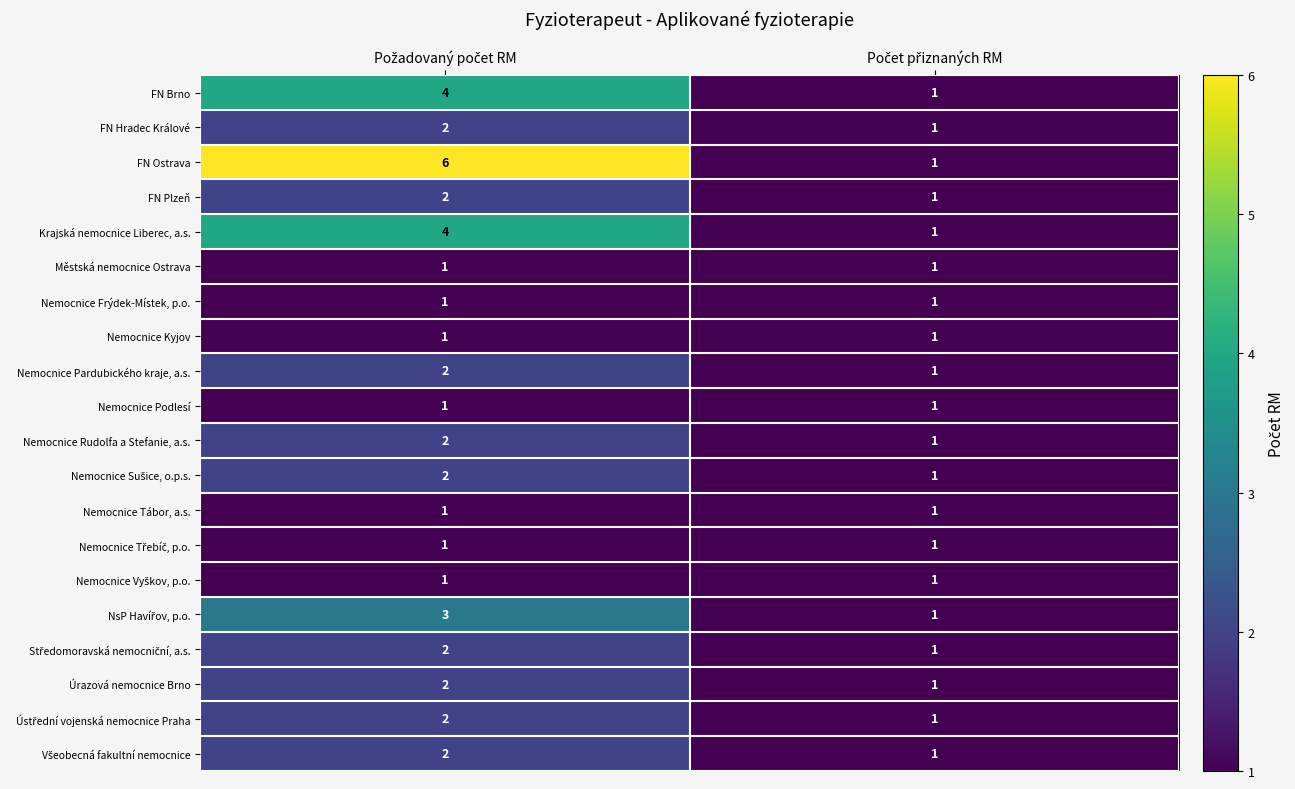

Count the number of data series in this chart.

20